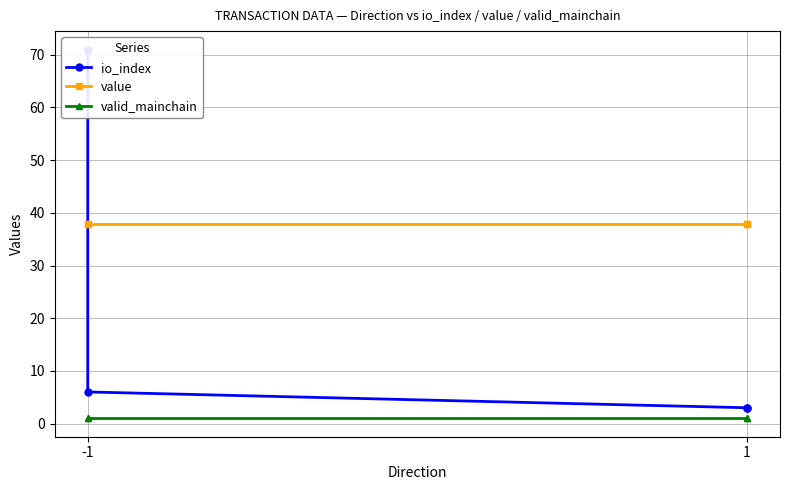

Where do io_index and value first cross each other?

-1 and -1